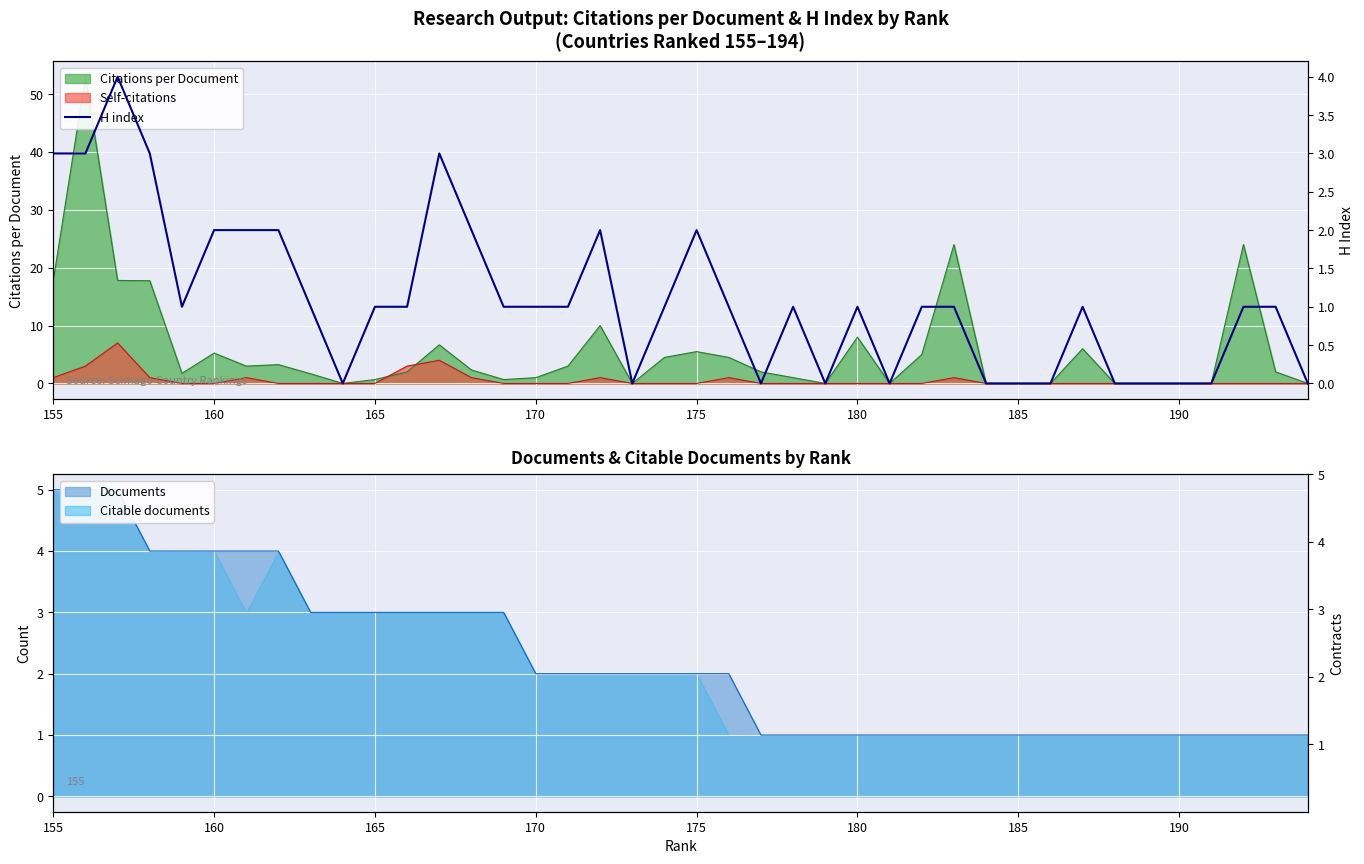

True or false: the data shows -3 at 33.

False